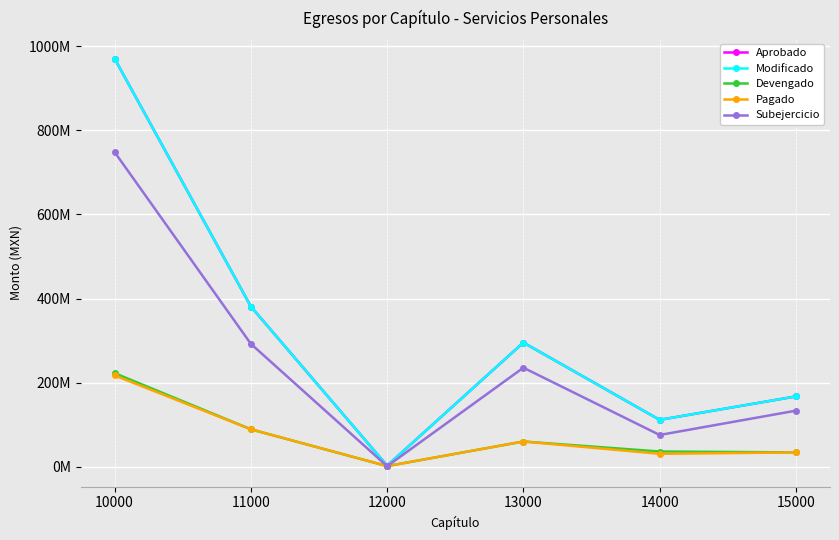

Does the chart have visible grid lines?

Yes